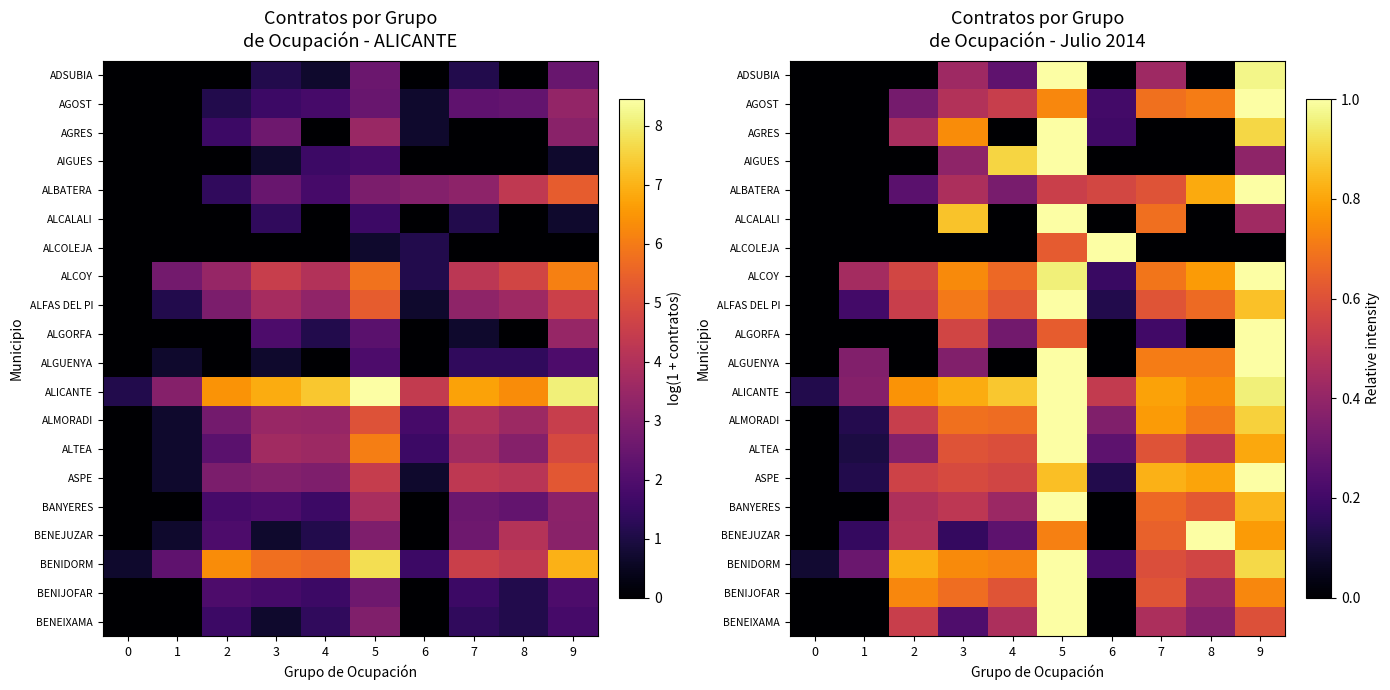

What is the average value of the BENEJUZAR series?

0.4